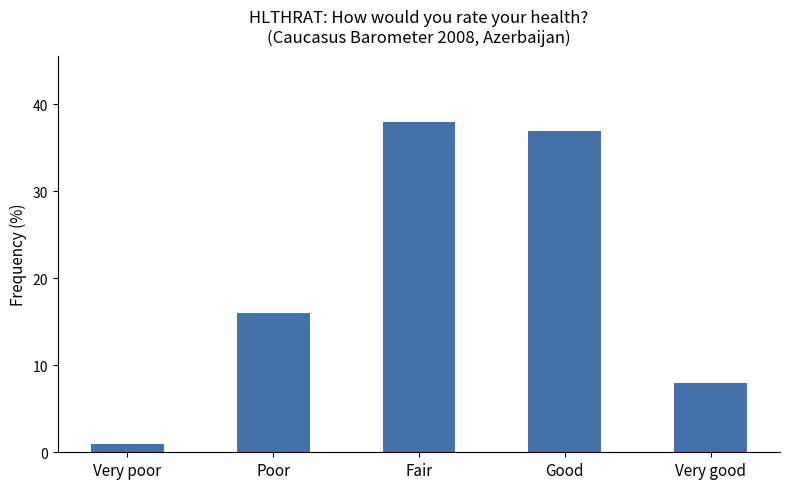

Reading right to left, extract all data points from this chart.

Very good=8	Good=37	Fair=38	Poor=16	Very poor=1